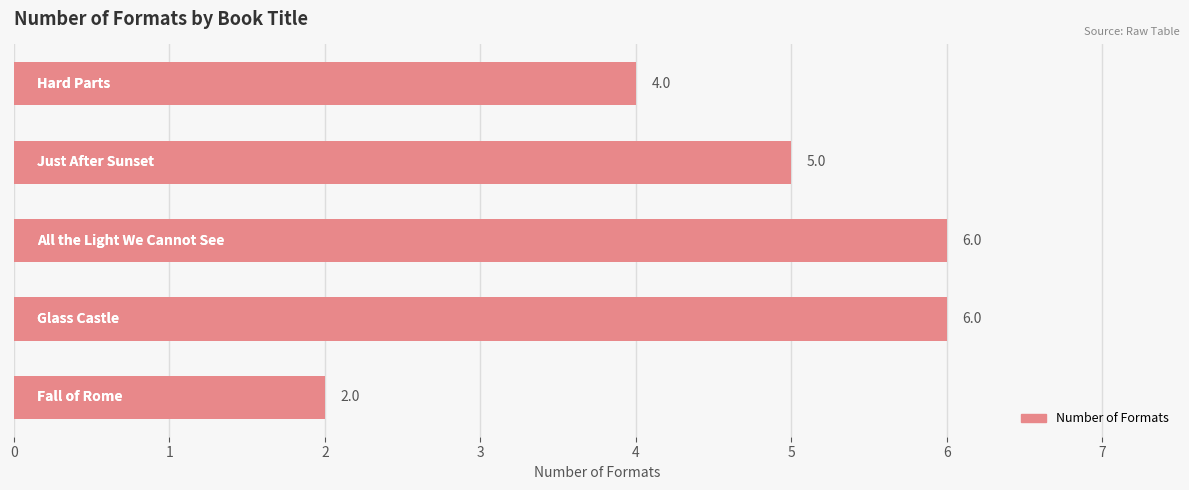

What is the difference between the second highest and minimum values?

4